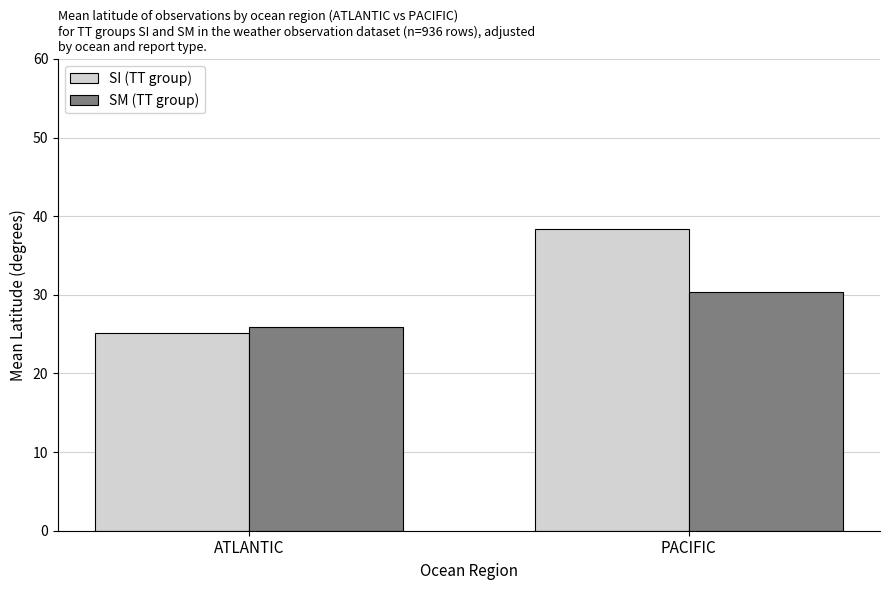

What is the smallest value displayed?

25.1